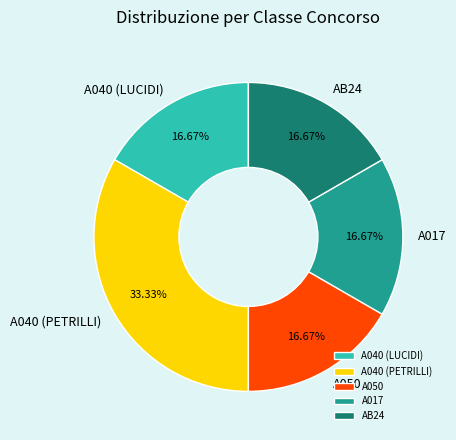

Count the number of slices in the pie.

5